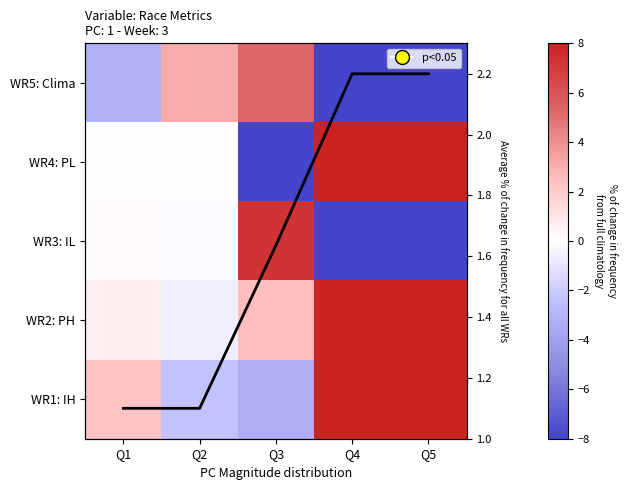

How many values in the WR3: IL series exceed 0?

2